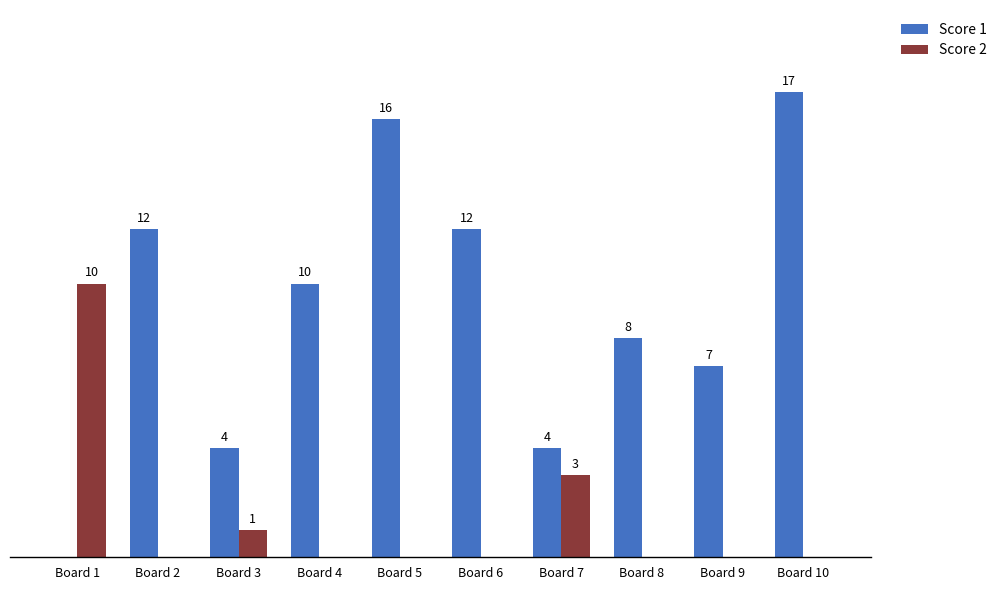

What are all the series names shown in the legend?

Score 1, Score 2